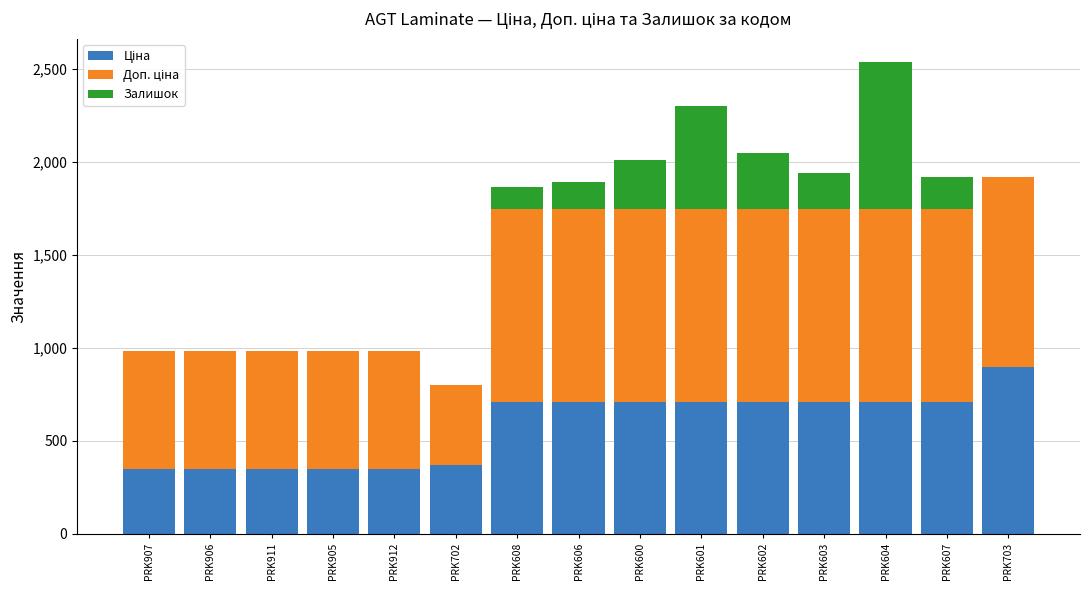

What is the total value across all series at PRK604?

2533.5